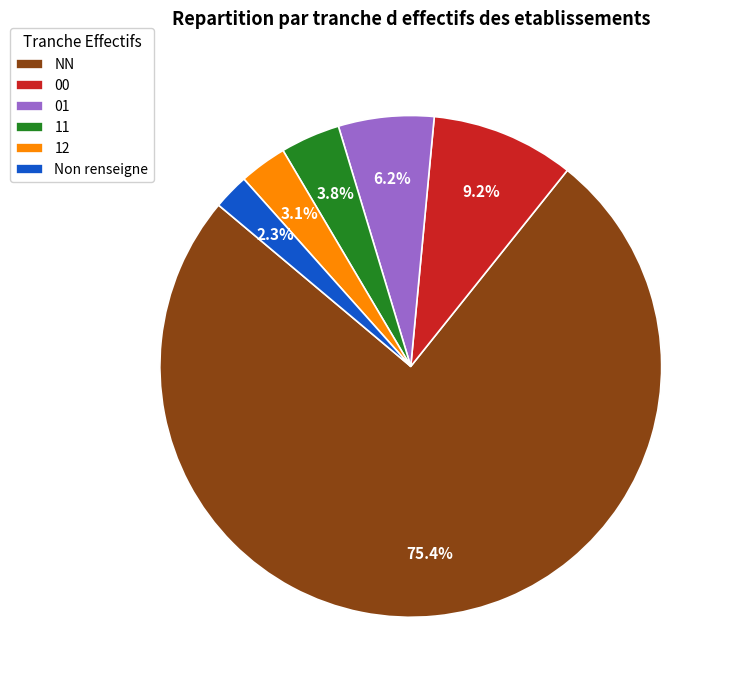

Rank the categories by value from lowest to highest.

Non renseigne, 12, 11, 01, 00, NN